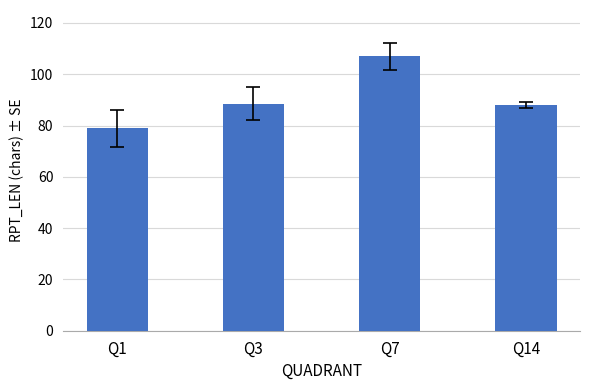

True or false: the data shows 88.5 at Q3.

True